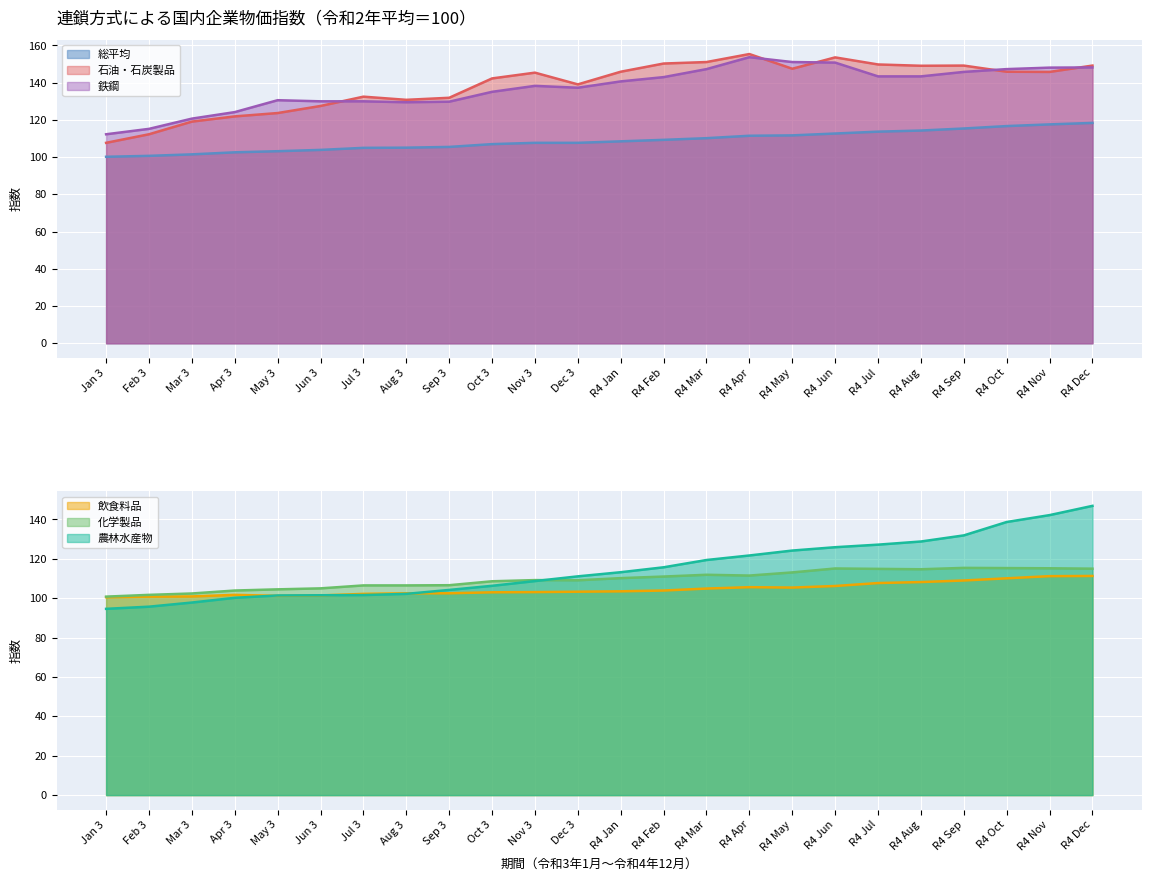

True or false: 鉄鋼 and 総平均 intersect in this chart.

False